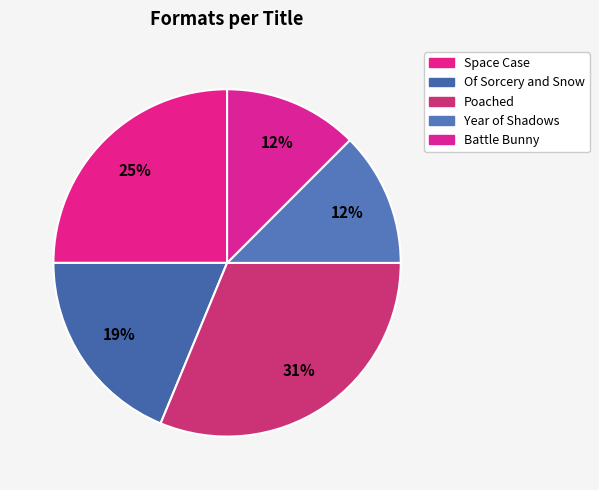

Count the number of slices in the pie.

5